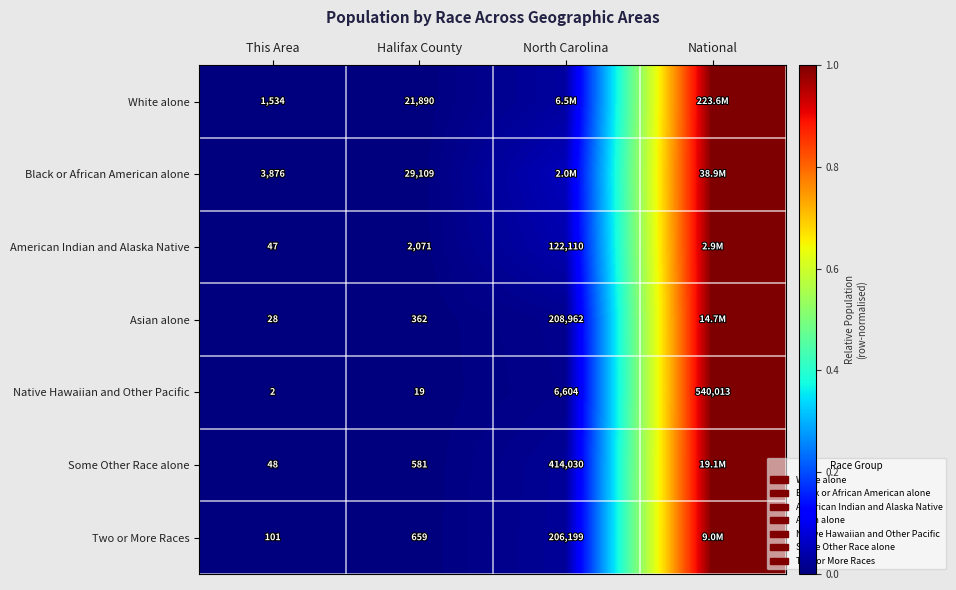

How many series are shown in this chart?

7